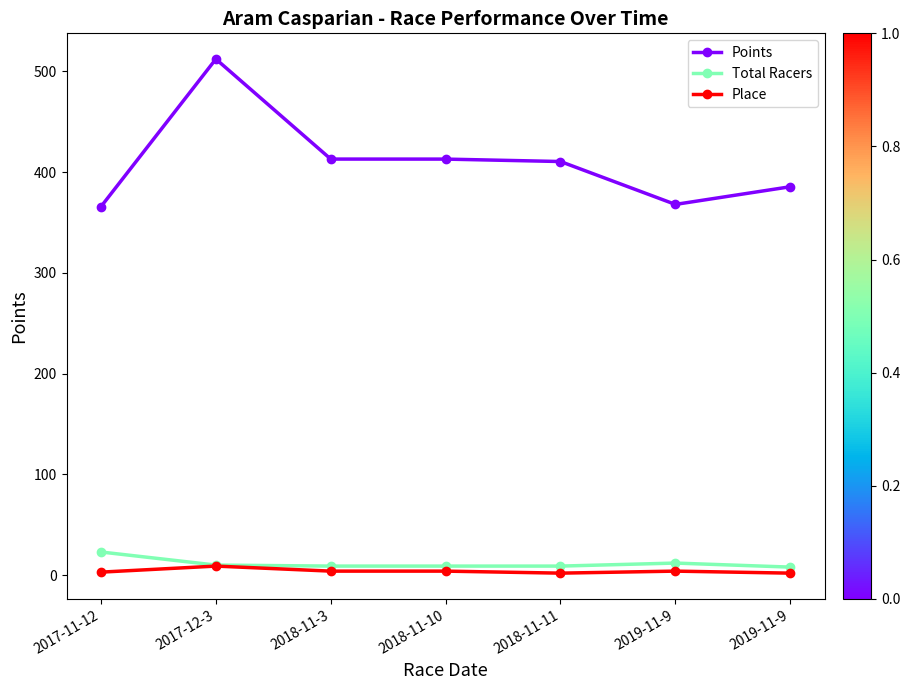

Is it true that Place equals 6.4 at 2019-11-9?

False